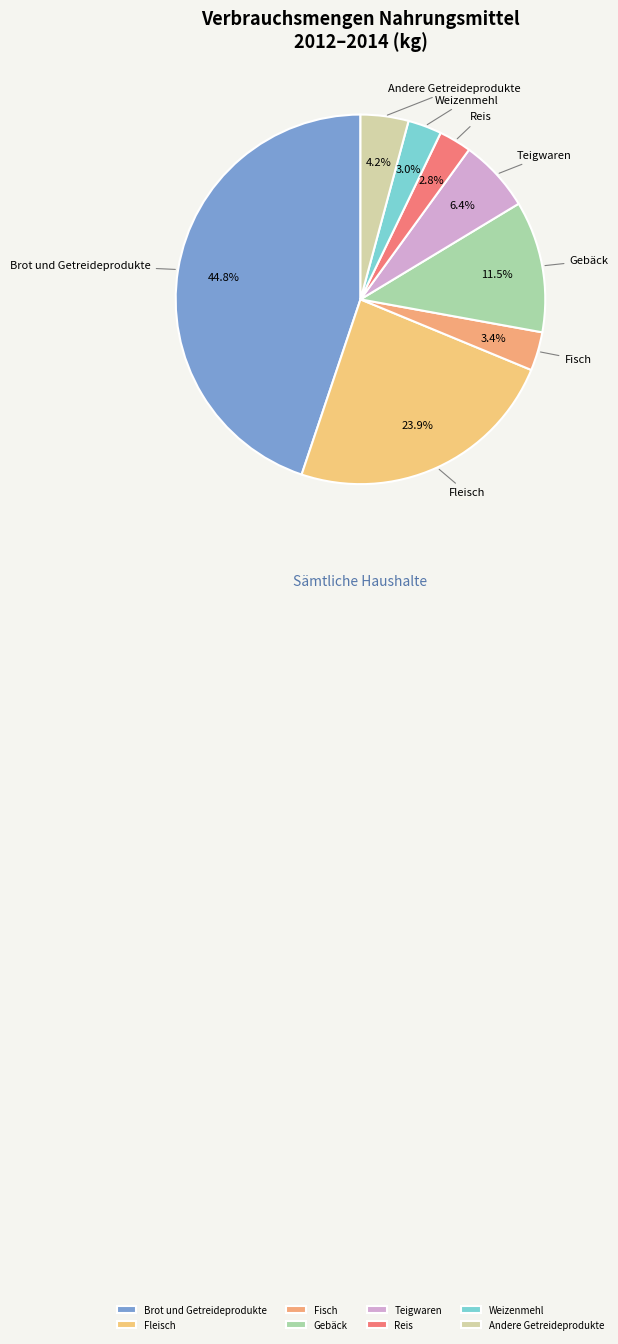

How much of the chart is everything except Gebäck?

88.5%